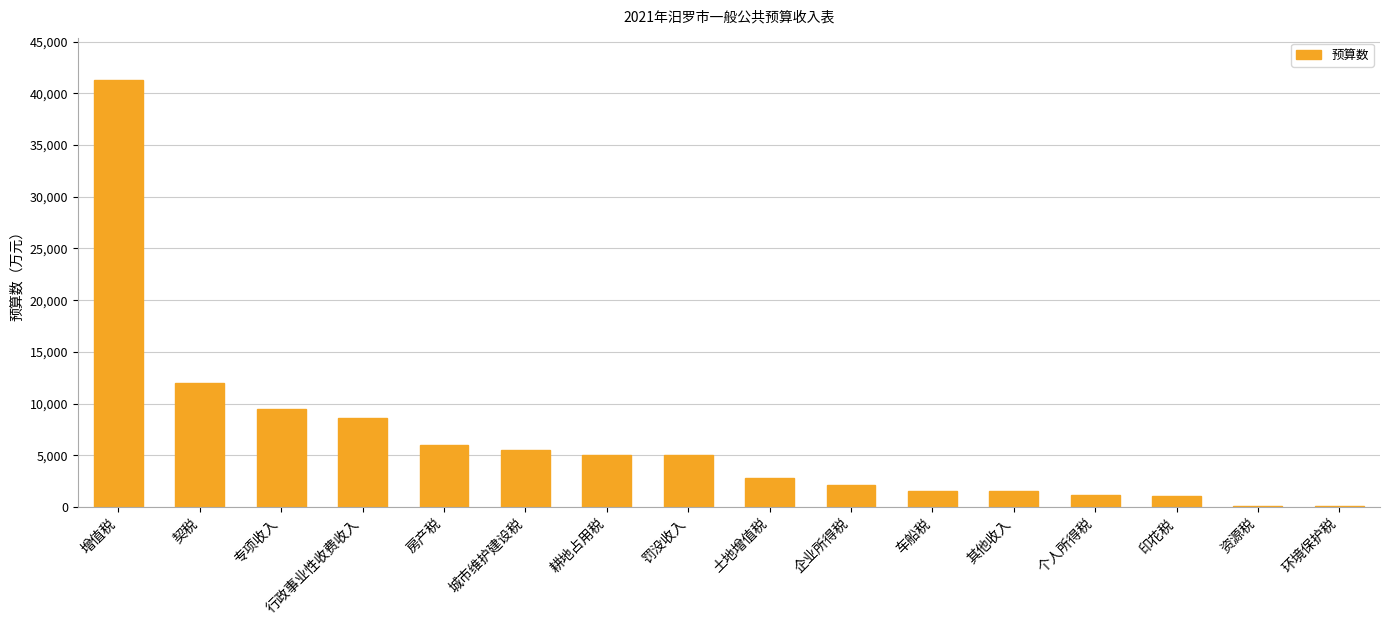

What is the sum of the values at 行政事业性收费收入 and 耕地占用税?

13600